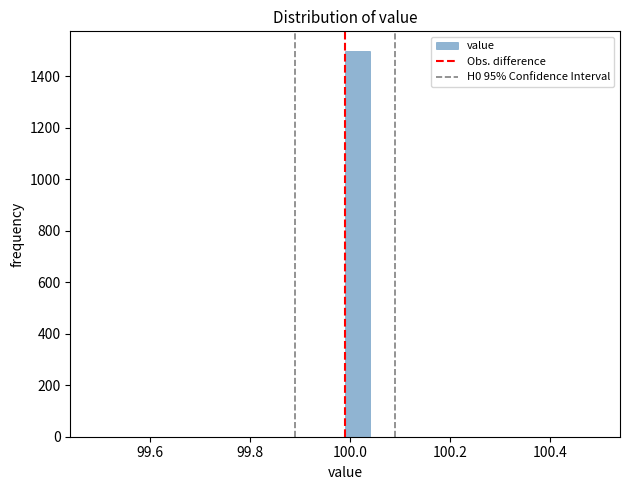

Around what value on the x-axis is the tallest bar? Give the approximate position of its centre, as read against the axis.

100.02